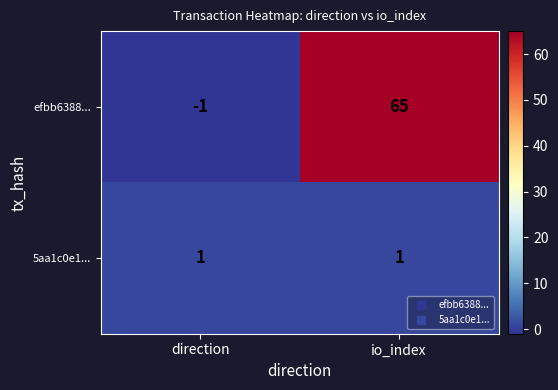

True or false: efbb6388... has a value of 0 at direction.

False